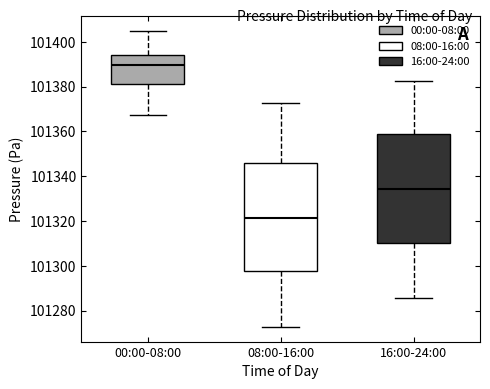

Where does the lower whisker of the box for 00:00-08:00 end on the y-axis? The values are not printed on the chart, so give them approximately, as read against the axis.

101368